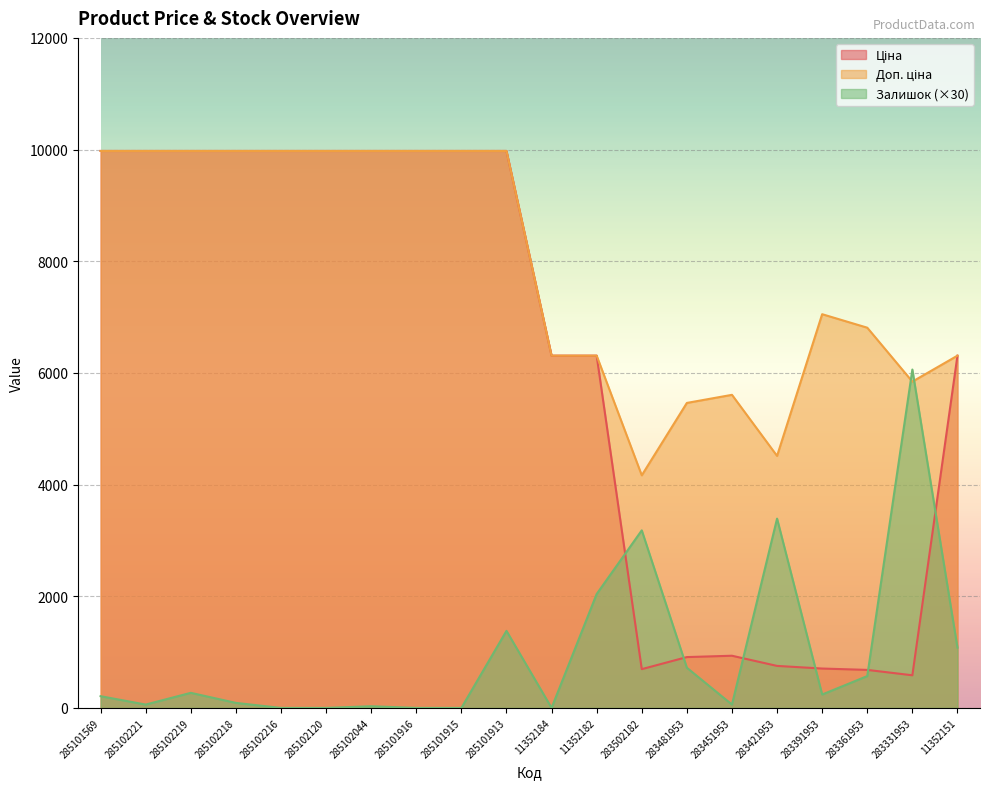

Rank the series by their average value, from lowest to highest.

Залишок, Ціна, Доп. ціна